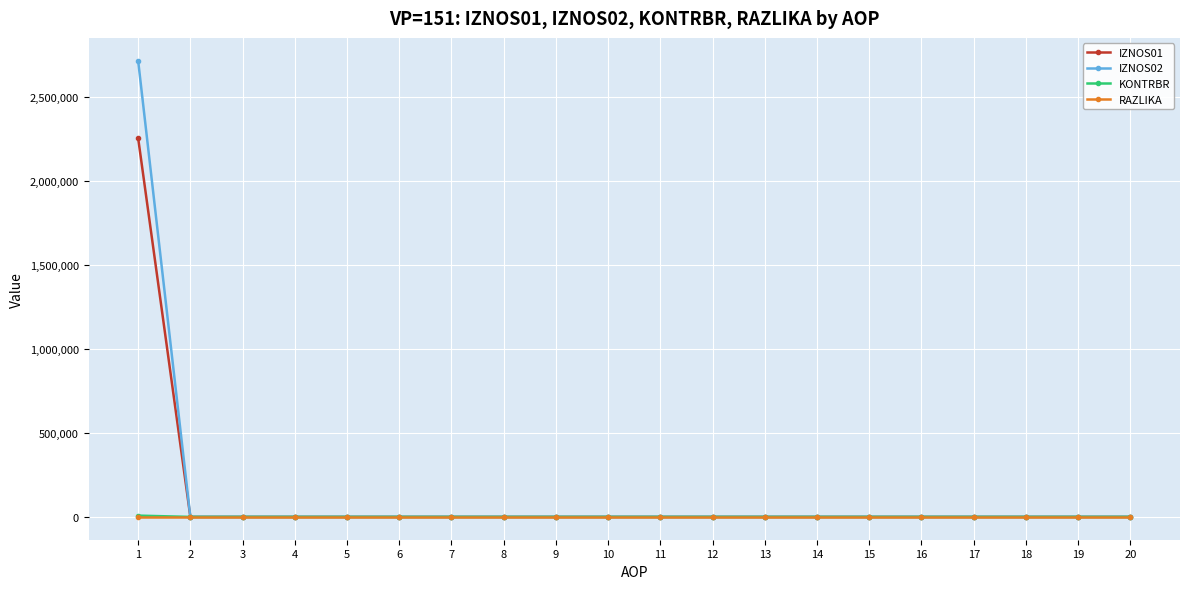

How many categories are shown in the chart?

20